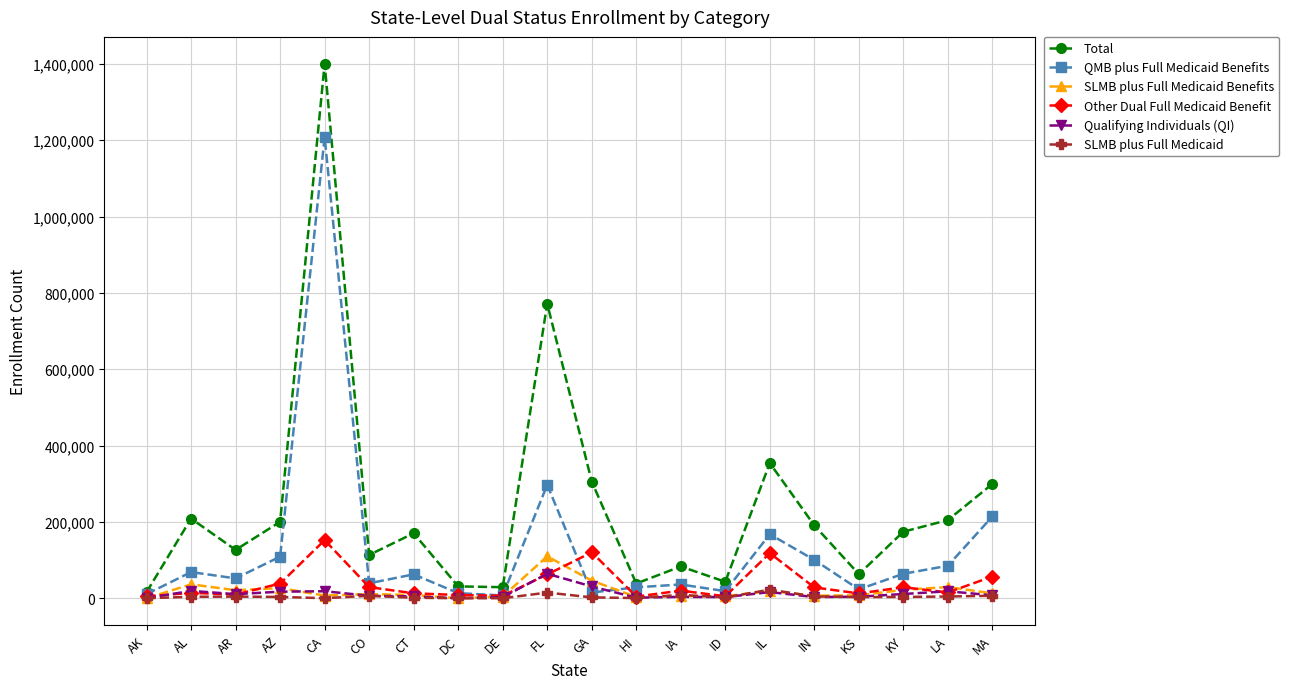

How many series are shown in this chart?

6